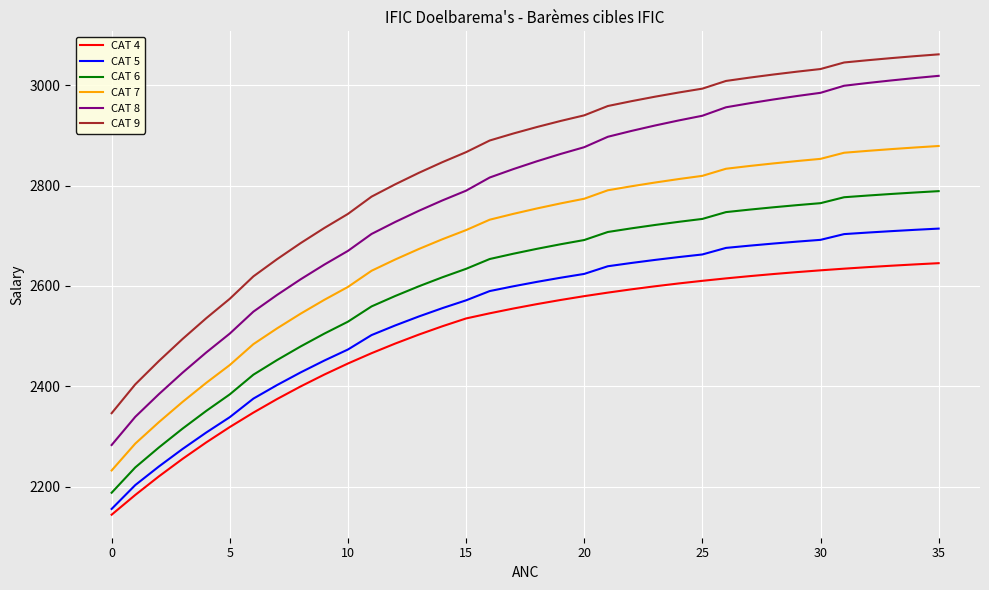

What are all the series names shown in the legend?

CAT 4, CAT 5, CAT 6, CAT 7, CAT 8, CAT 9